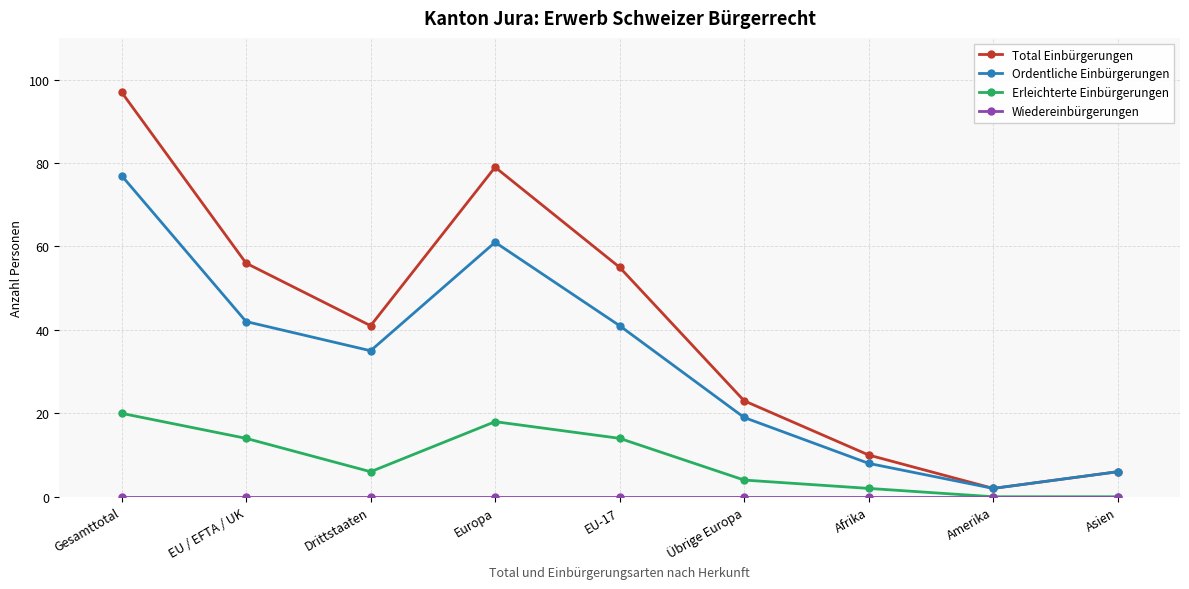

What value does the Ordentliche Einbürgerungen series have at EU / EFTA / UK?

42